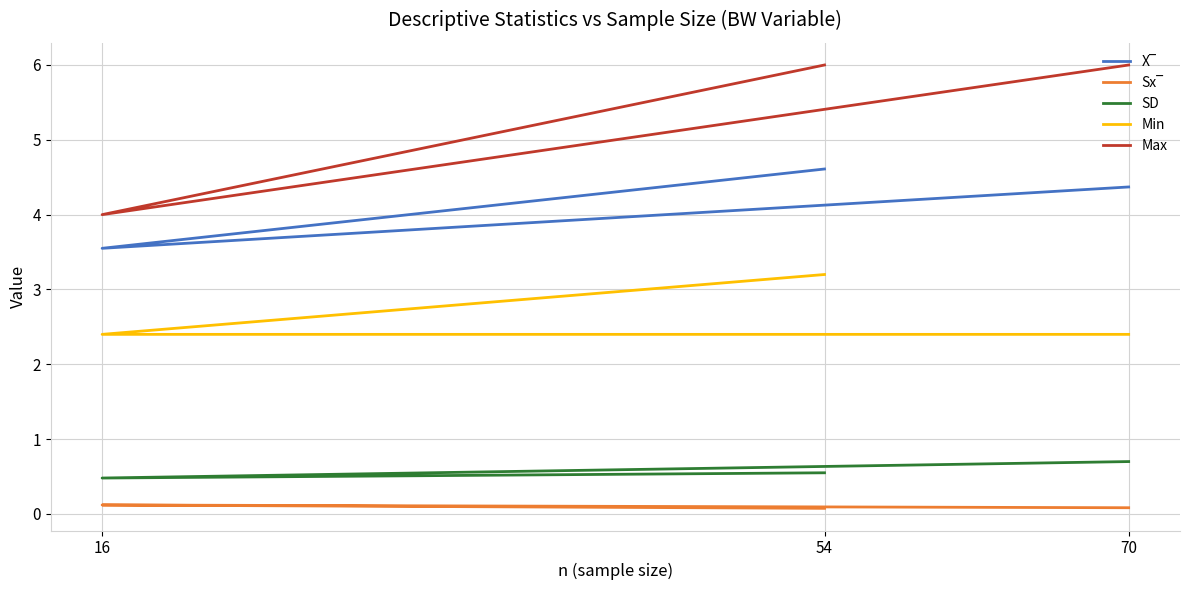

At how many categories does at least one series exceed 4?

2